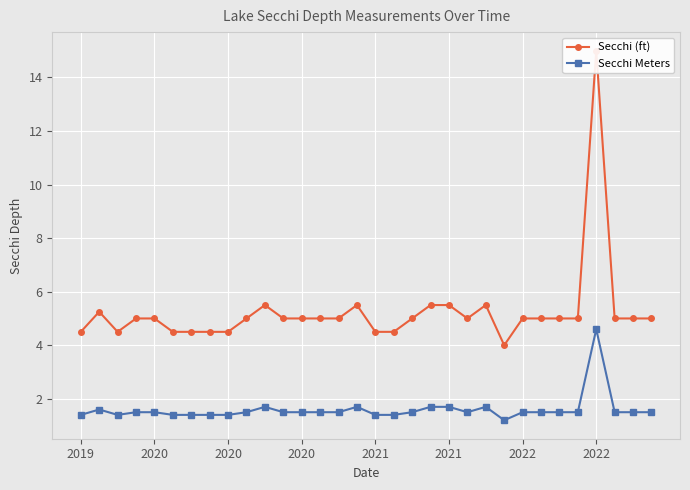

True or false: Secchi Meters has more than 0 points higher than both neighbors.

True